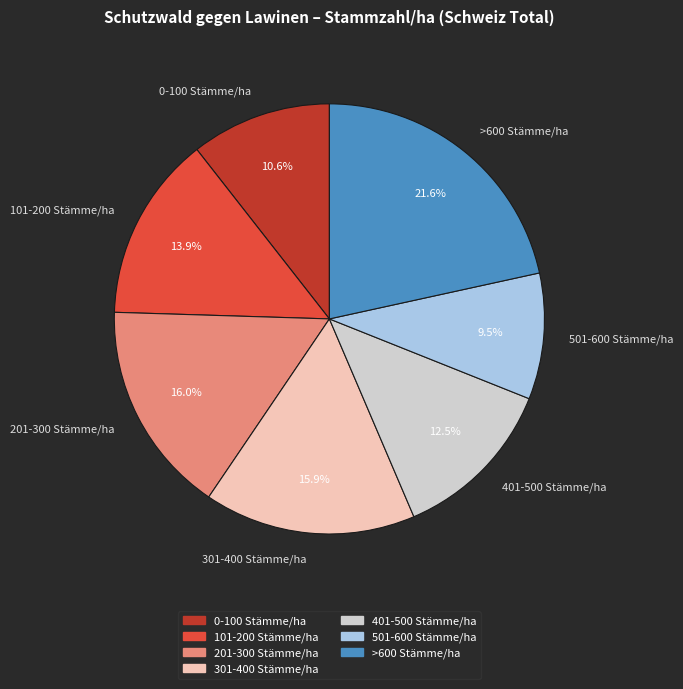

To the nearest percent, what is the difference between the largest and smallest slice percentages?

12%